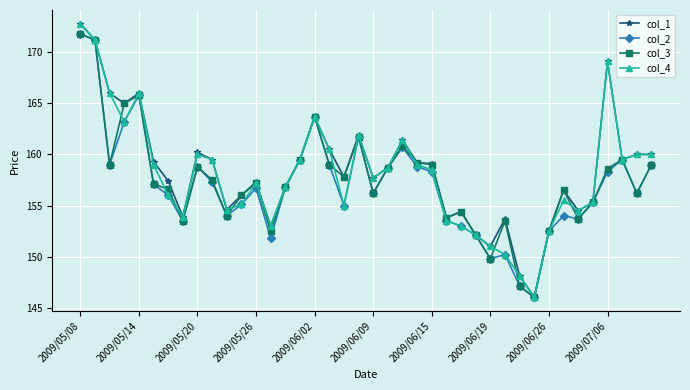

What is the value of the col_1 point at the 27th from the left?

154.4